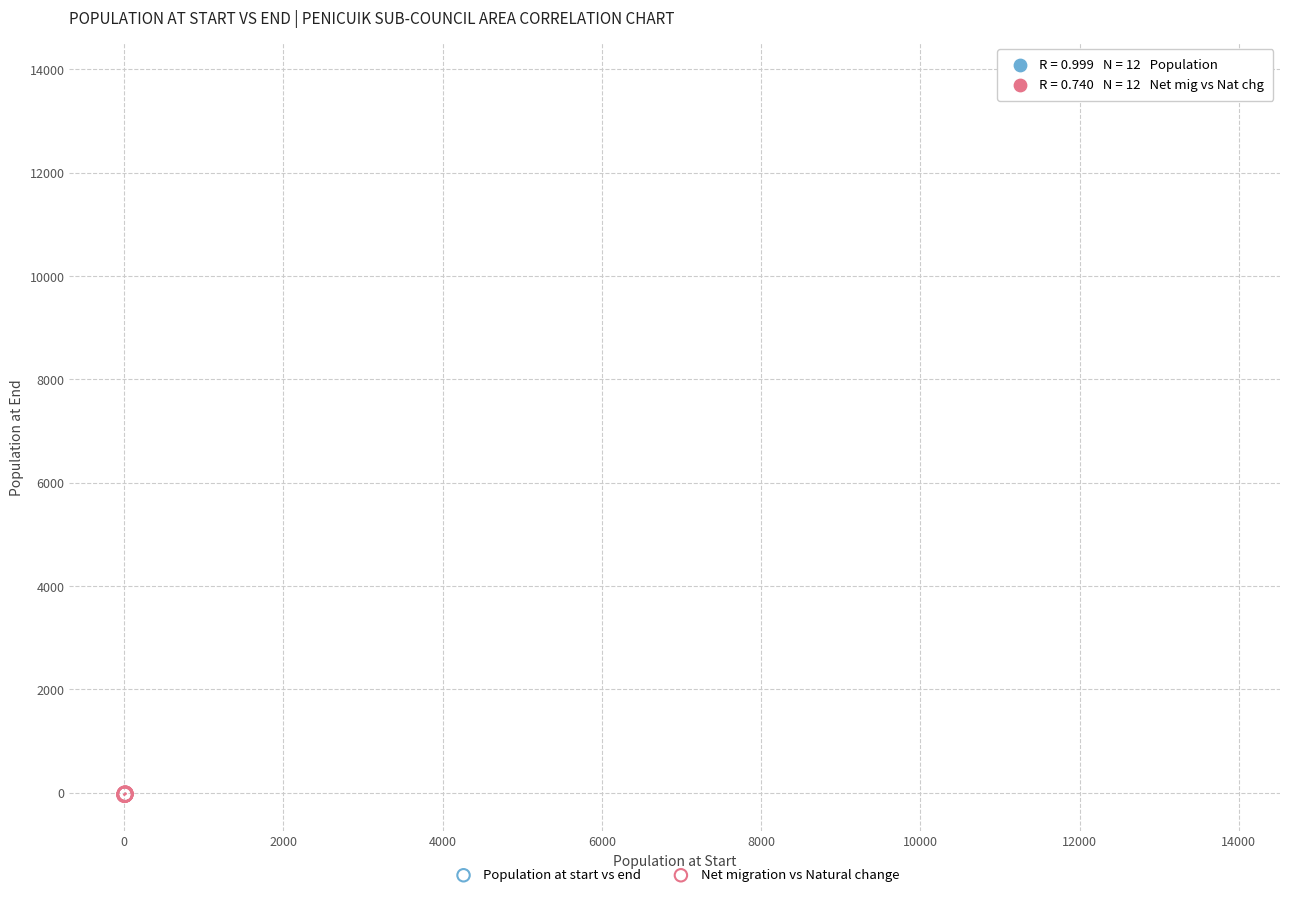

What are all the series names shown in the legend?

Population at start vs end, Net migration vs Natural change